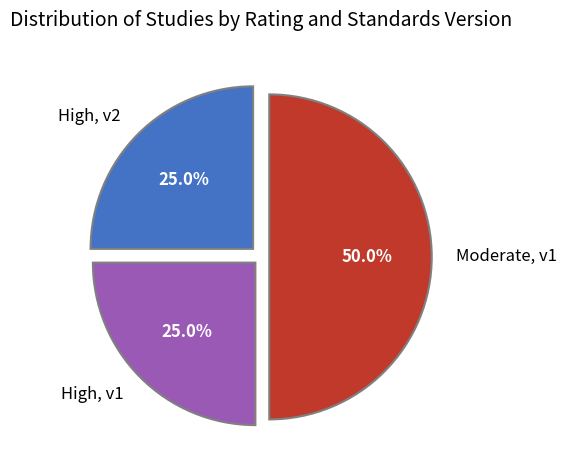

What percentage is NOT represented by Moderate, v1?

50.0%